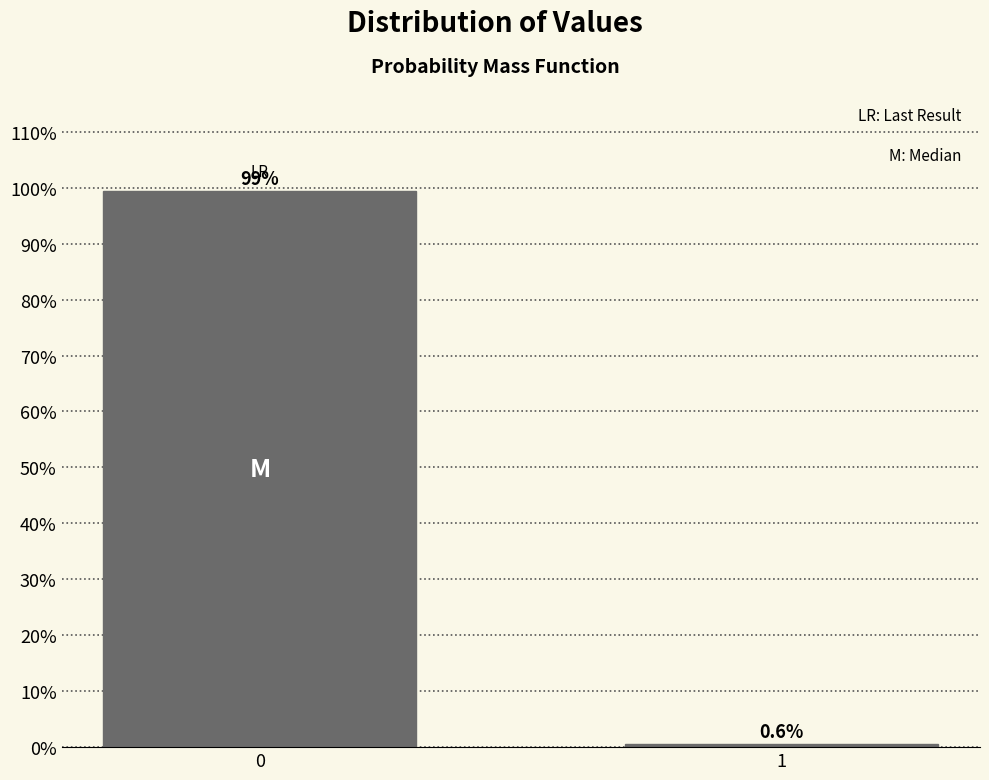

Reading left to right, list all the values displayed in this chart.

99.4	0.6